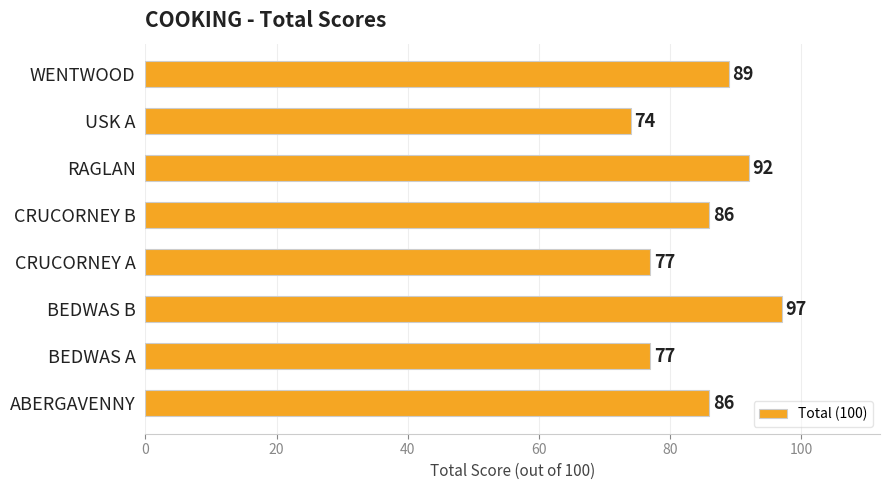

Does the chart contain any negative values?

No